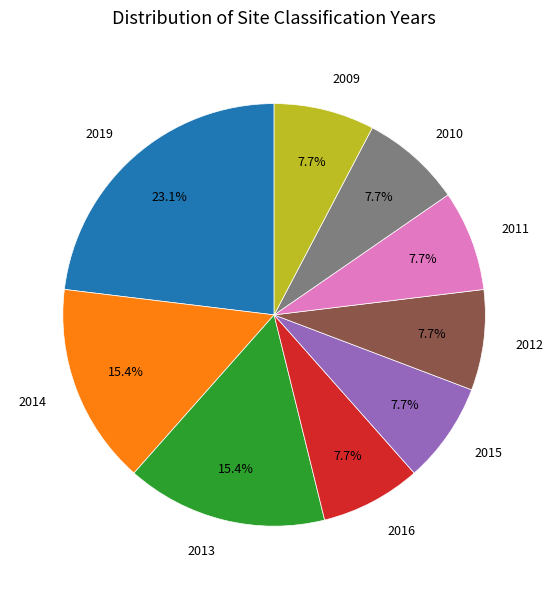

Count the number of slices in the pie.

9